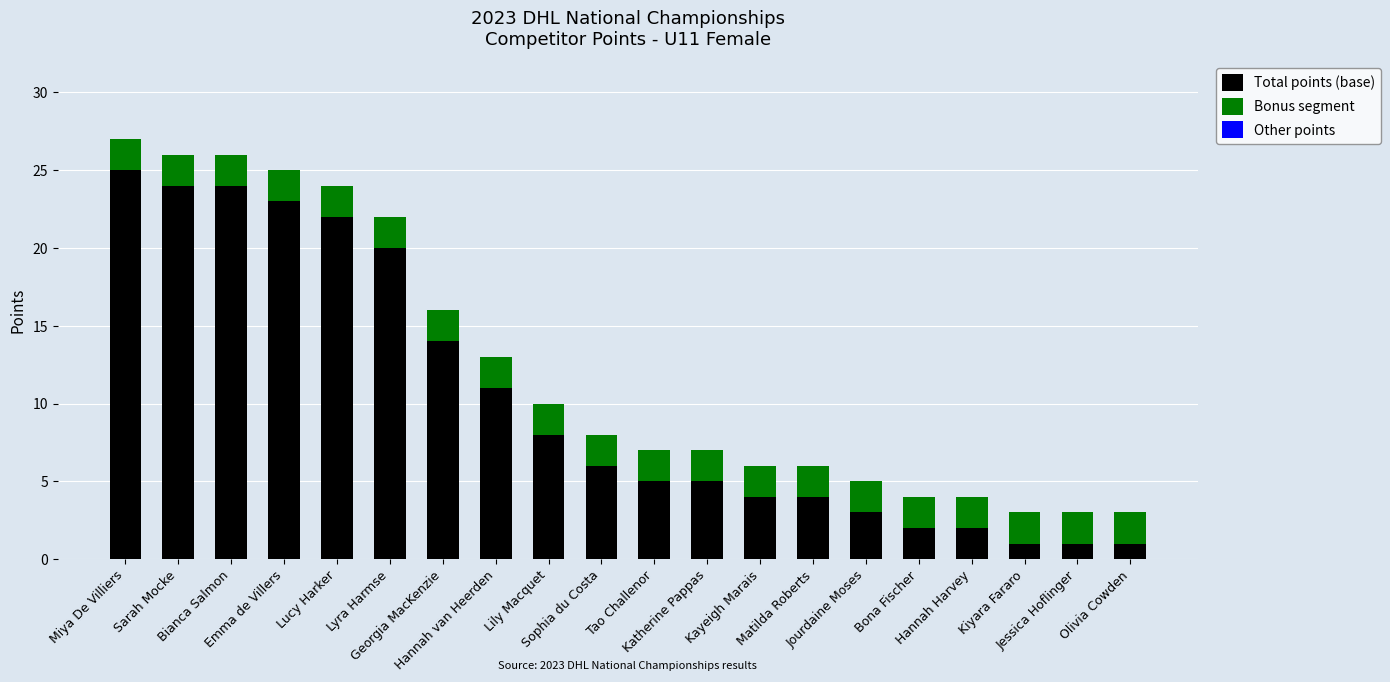

What is the maximum value for Total points (base)?

25